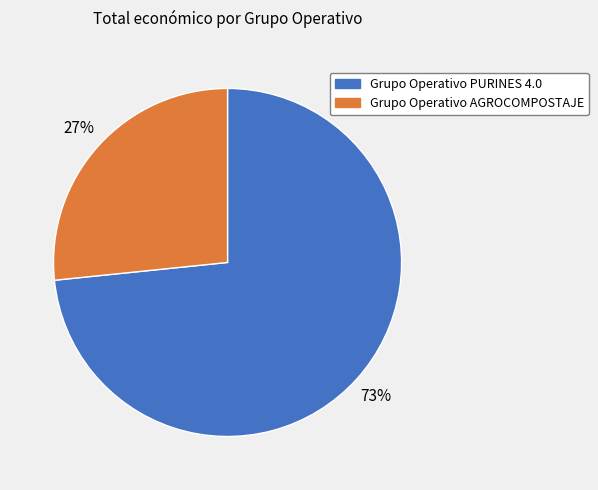

Count the number of slices in the pie.

2